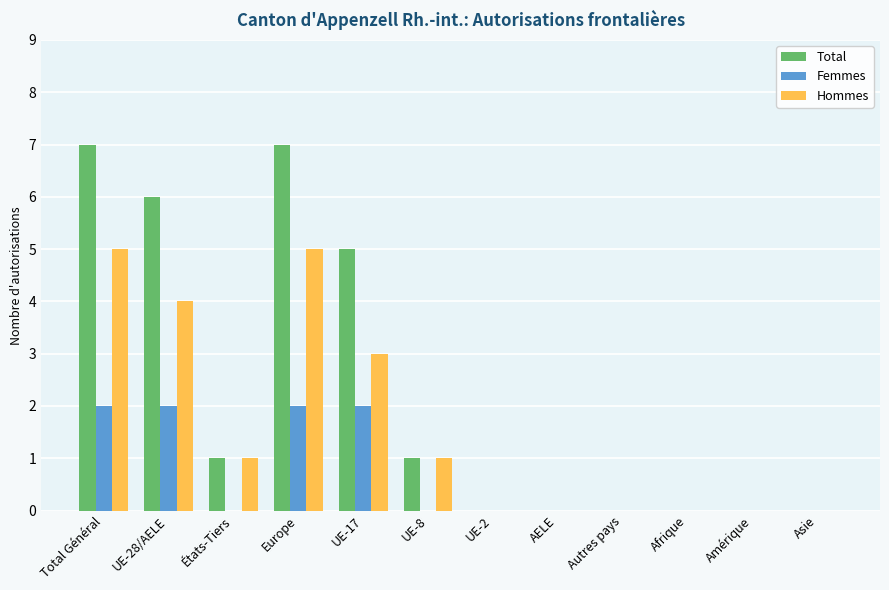

Reading right to left, transcribe all the data shown in this chart.

Total: Asie=0	Amérique=0	Afrique=0	Autres pays=0	AELE=0	UE-2=0	UE-8=1	UE-17=5	Europe=7	États-Tiers=1	UE-28/AELE=6	Total Général=7
Femmes: Asie=0	Amérique=0	Afrique=0	Autres pays=0	AELE=0	UE-2=0	UE-8=0	UE-17=2	Europe=2	États-Tiers=0	UE-28/AELE=2	Total Général=2
Hommes: Asie=0	Amérique=0	Afrique=0	Autres pays=0	AELE=0	UE-2=0	UE-8=1	UE-17=3	Europe=5	États-Tiers=1	UE-28/AELE=4	Total Général=5